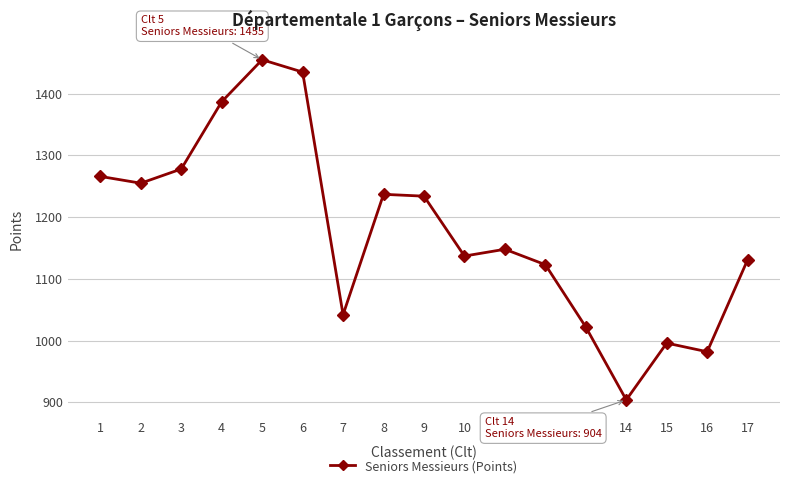

Reading left to right, what are all the values shown in this chart?

1266	1255	1278	1387	1455	1435	1042	1237	1234	1137	1148	1123	1022	904	996	982	1131